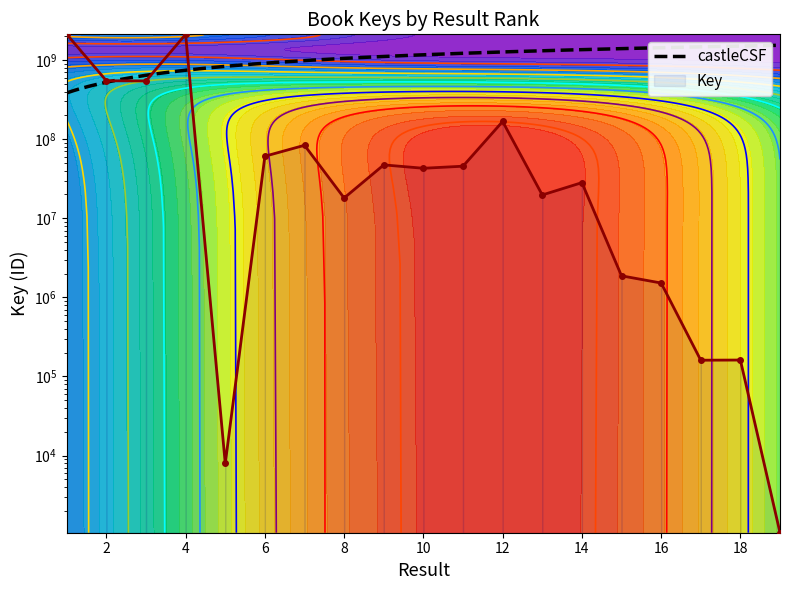

What is the change in value from 5 to 8?

+18037466